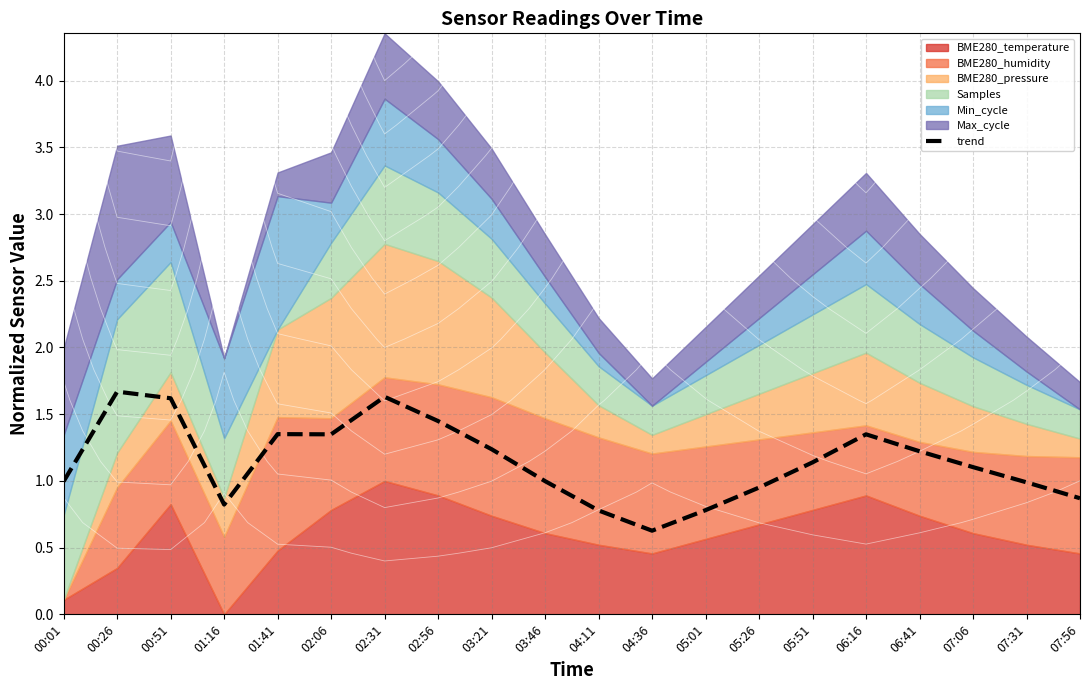

How many interior local valleys (lower than both neighbors) does the data have?

3